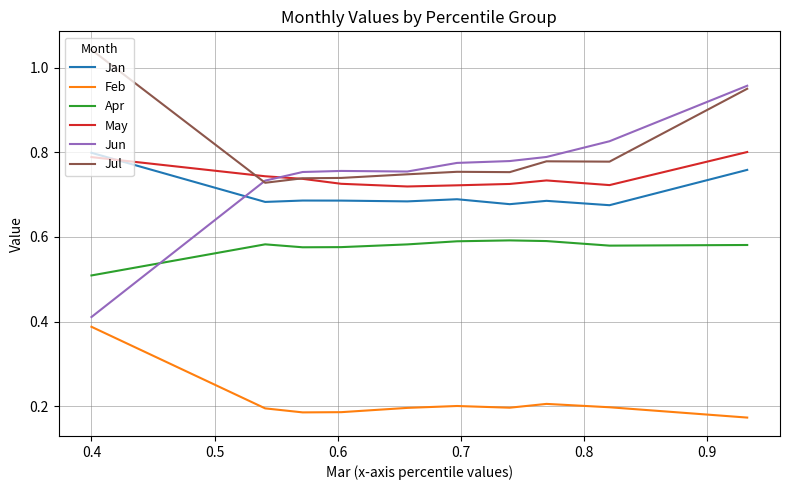

Which series has the widest spread of values?

Jun